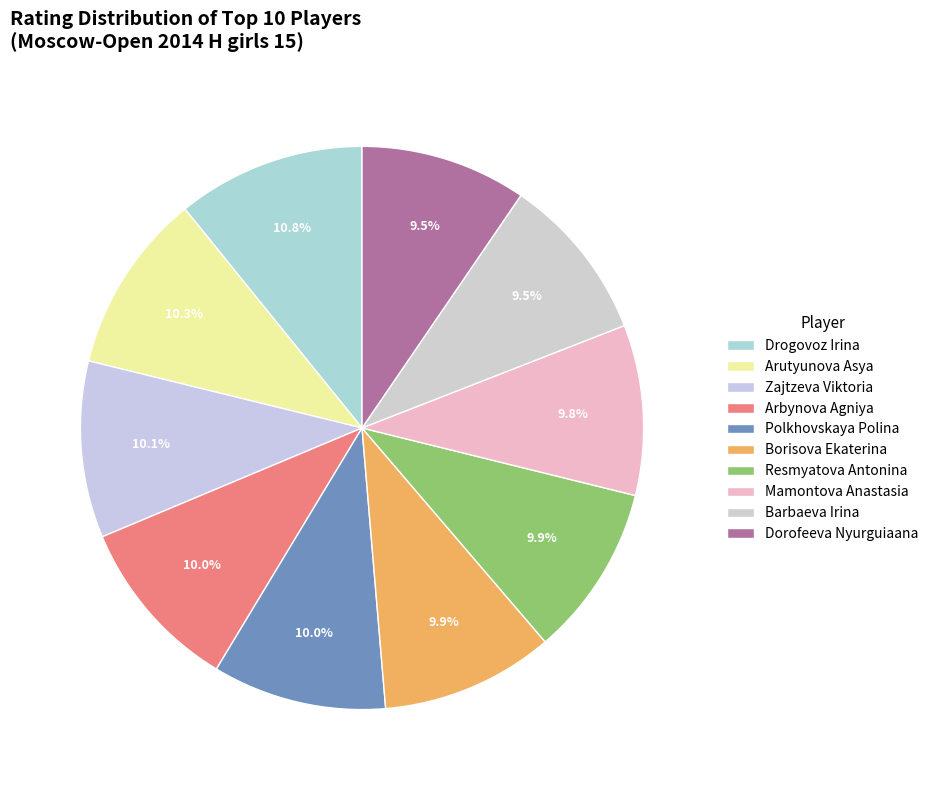

Count the number of slices in the pie.

10